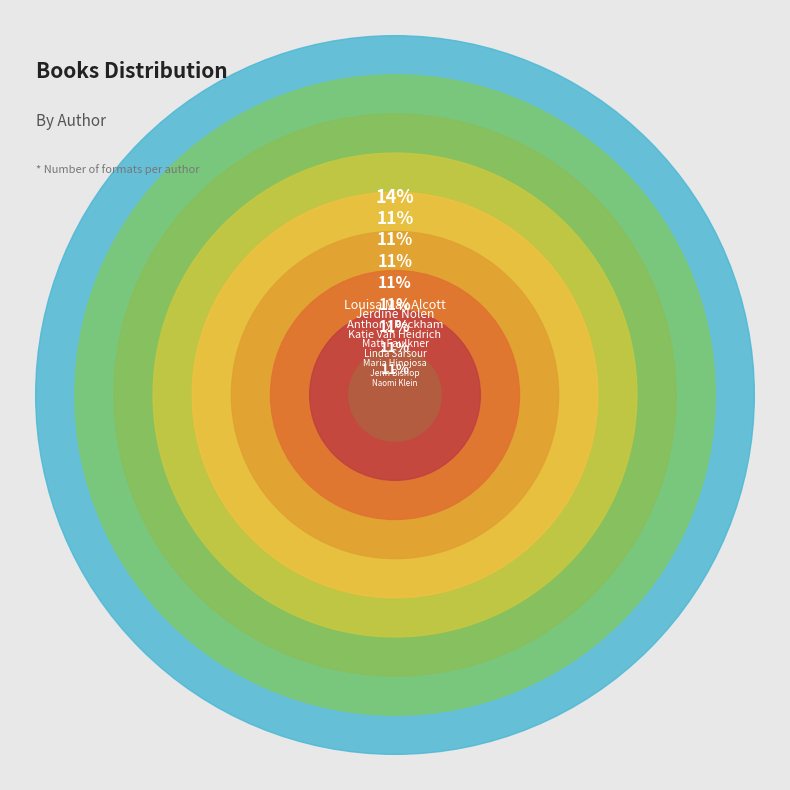

Is there any slice that represents more than half of the pie?

No